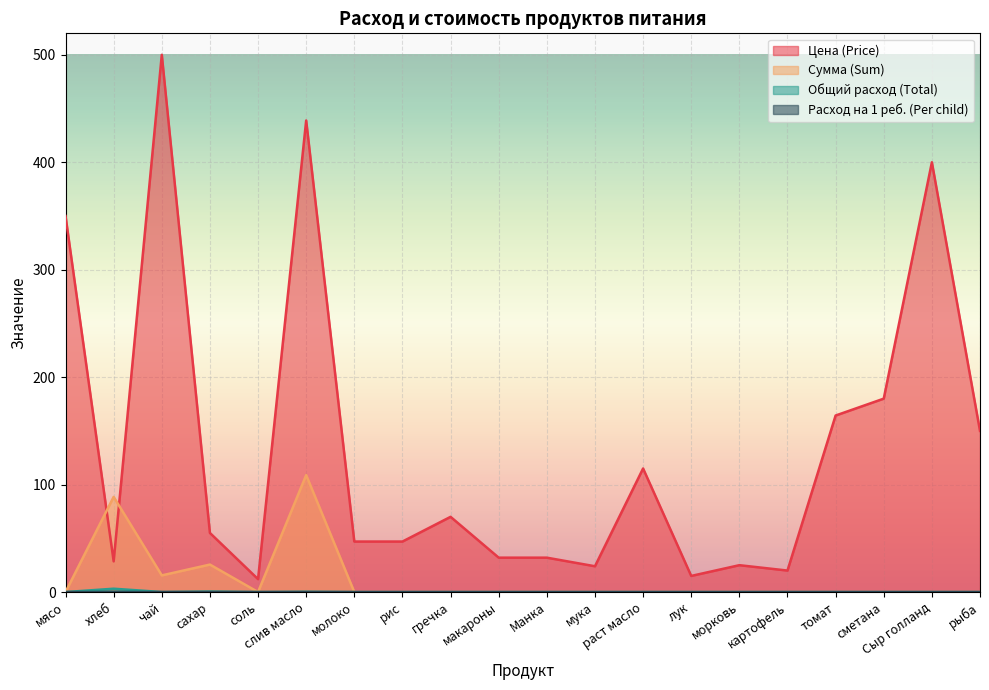

At which category does Сумма (Sum) reach its first local valley?

чай